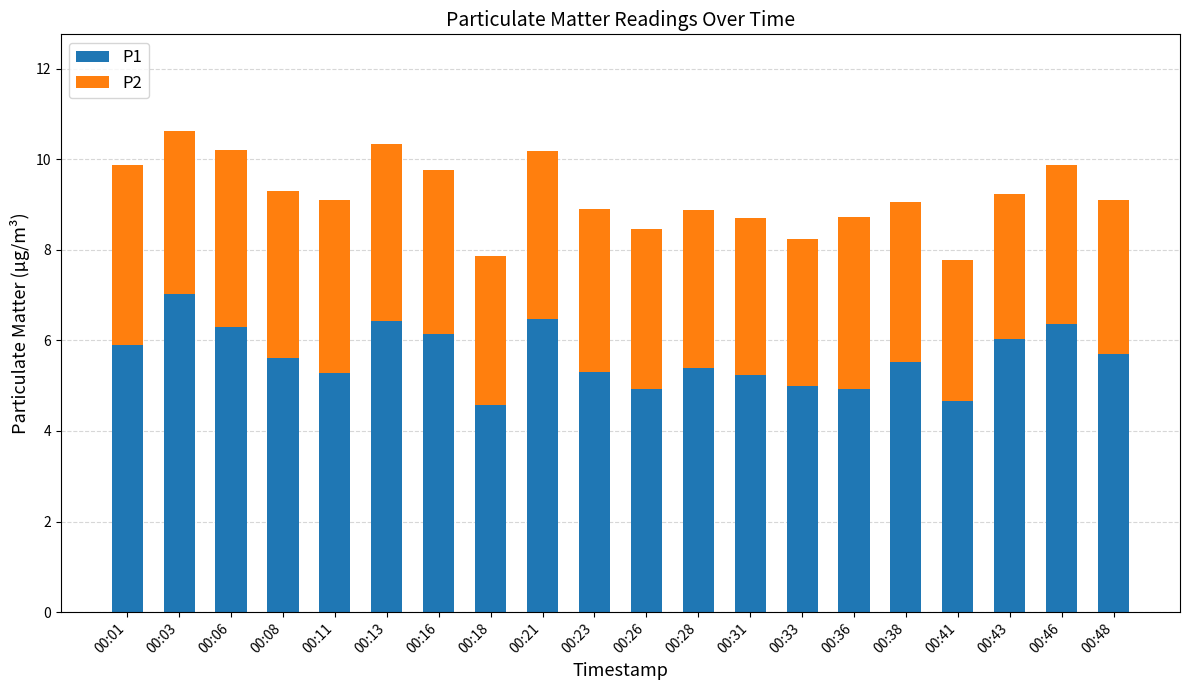

What is the maximum value for P1?

7.0